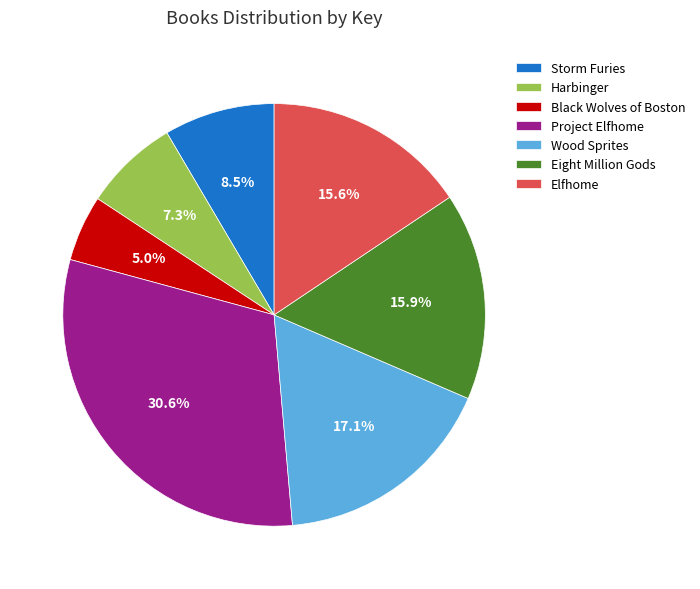

Approximately how many times larger is the value at Storm Furies compared to Wood Sprites?

0.5